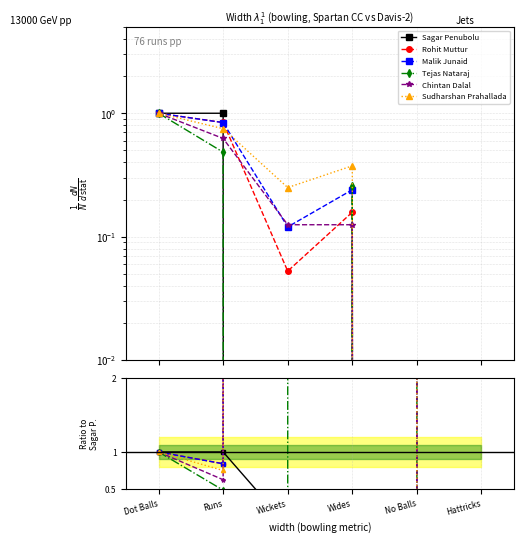

At which category does Tejas Nataraj reach its first local peak?

Wides